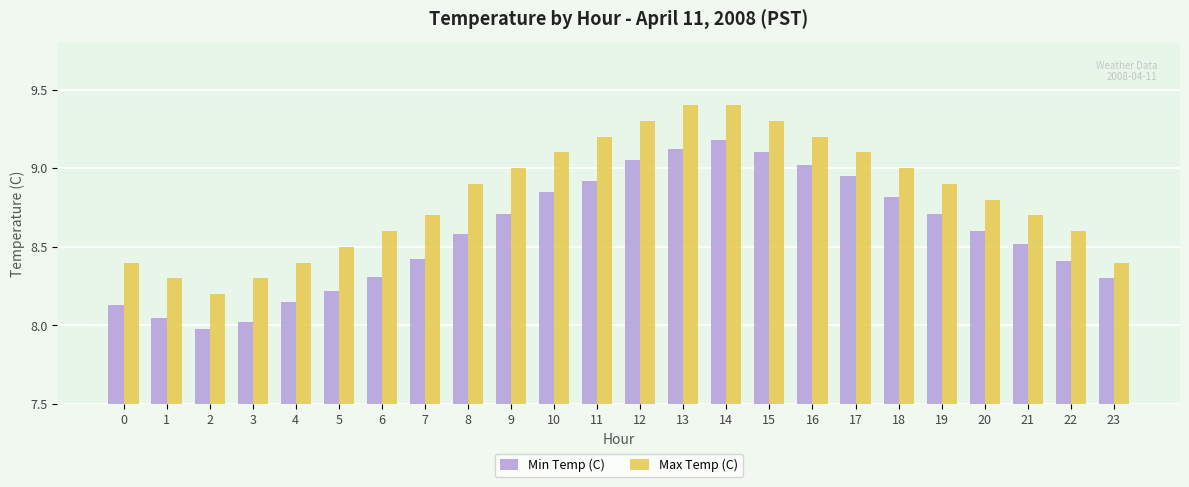

Rank the series by their average value, from highest to lowest.

Max Temp (C), Min Temp (C)